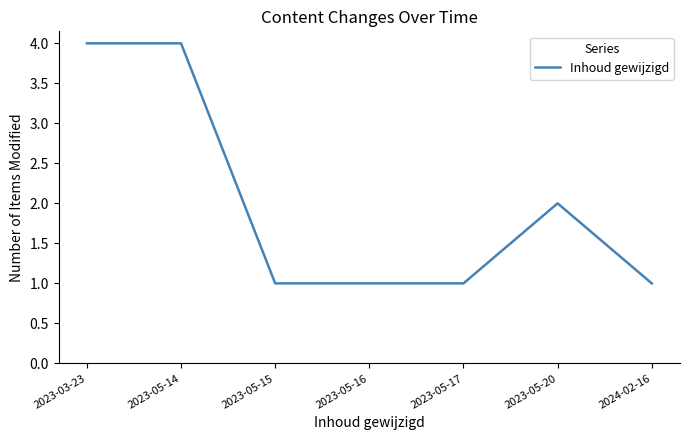

Count the number of data series in this chart.

1